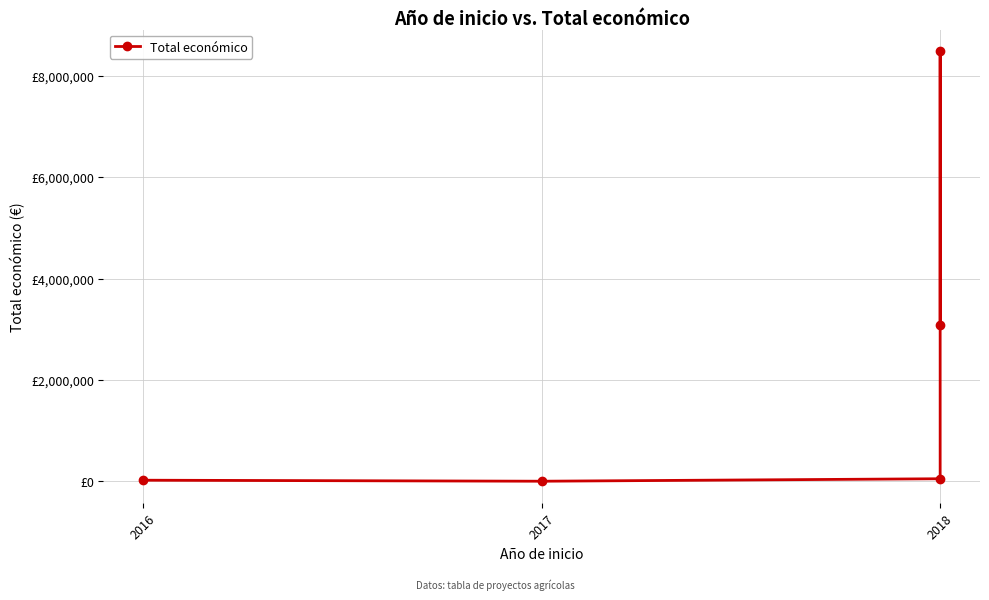

Where is the first local minimum?

2017